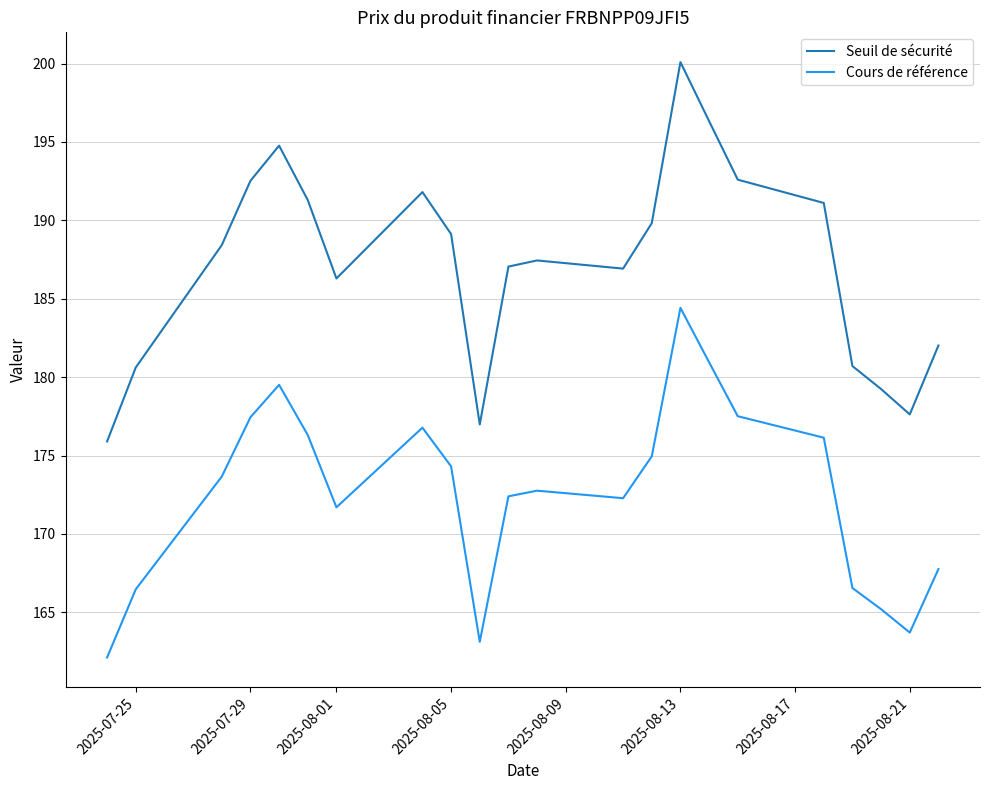

Rank the series by their maximum value, from highest to lowest.

Seuil de sécurité, Cours de référence